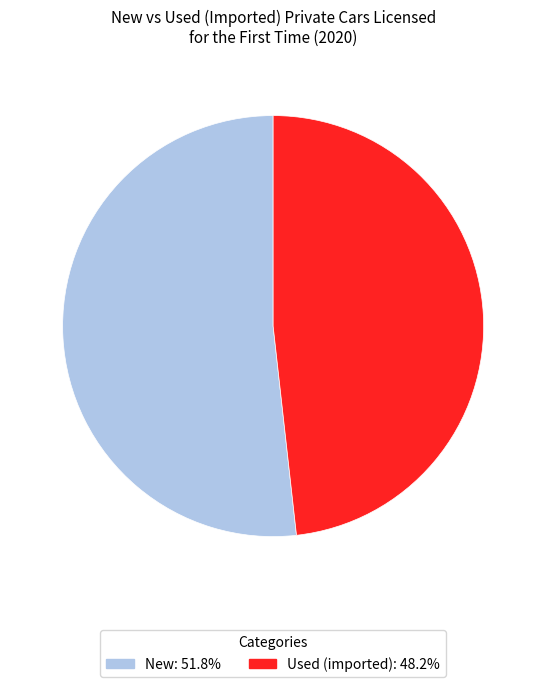

Which has a higher value, New or Used (imported)?

New